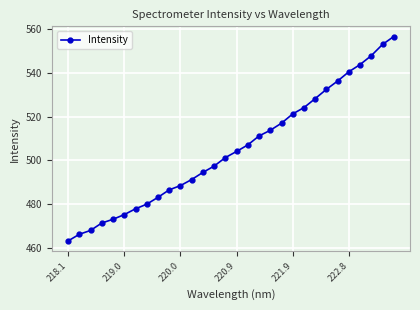

Reading left to right, list all the values displayed in this chart.

463.3	466.4	468.1	471.5	473.2	475.3	478.0	480.1	483.2	486.6	488.5	491.3	494.5	497.4	501.3	504.1	507.1	511.2	513.7	517.0	521.2	524.1	528.2	532.4	536.2	540.4	543.7	547.7	552.8	556.4